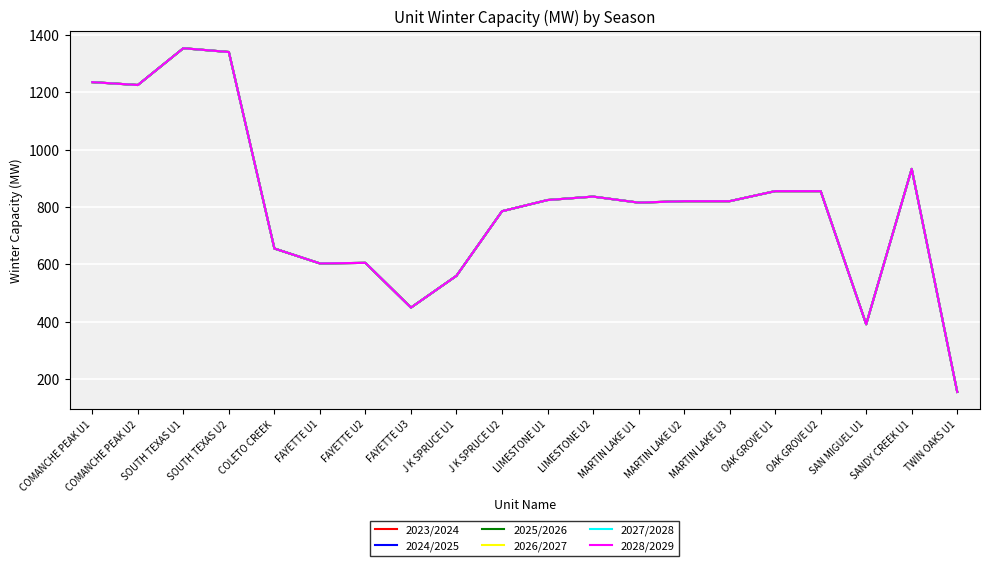

Is this an area chart (filled region under the line)?

No